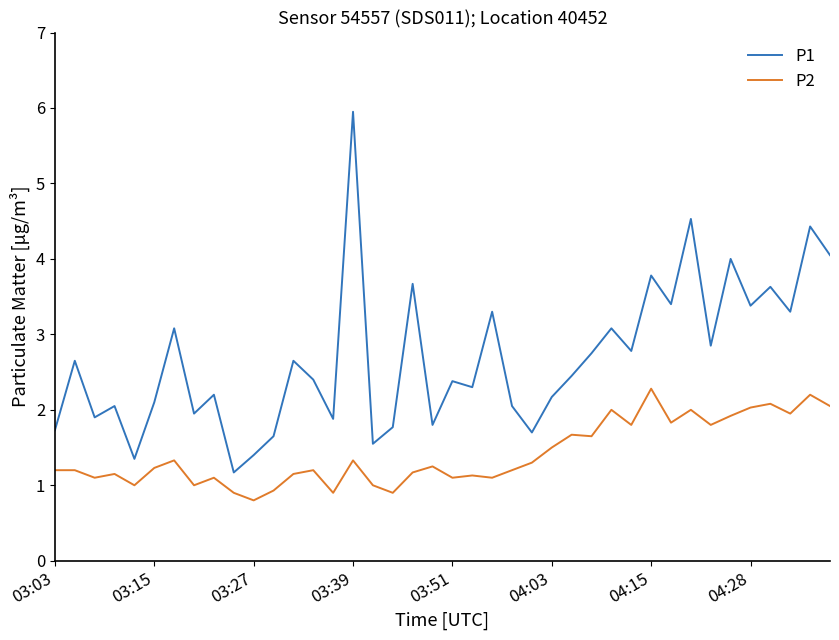

Which series has the largest total across all categories?

P1